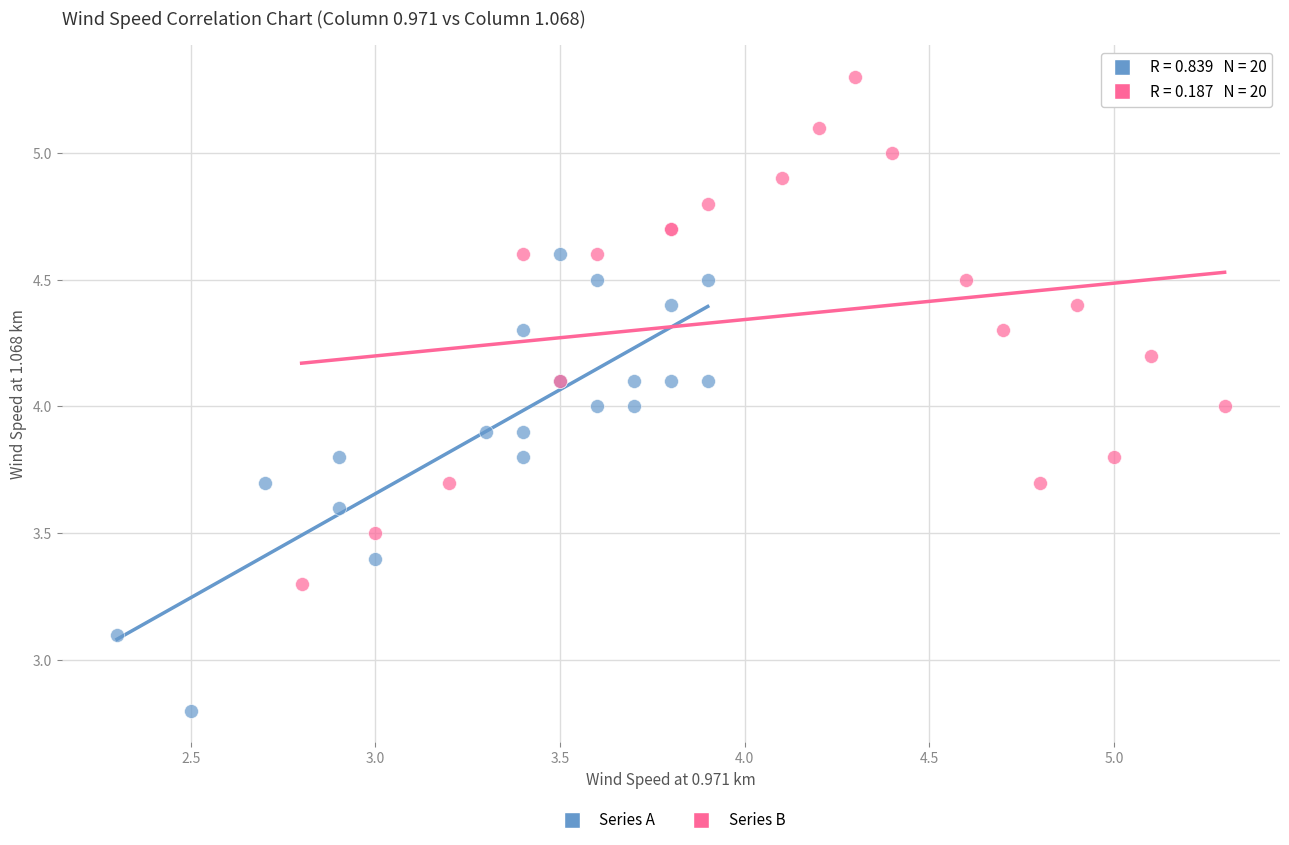

Which series reaches the maximum Y coordinate?

Series B